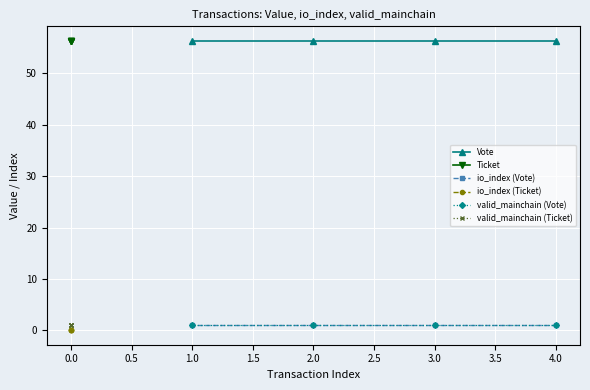

Which series has the largest total across all categories?

Vote